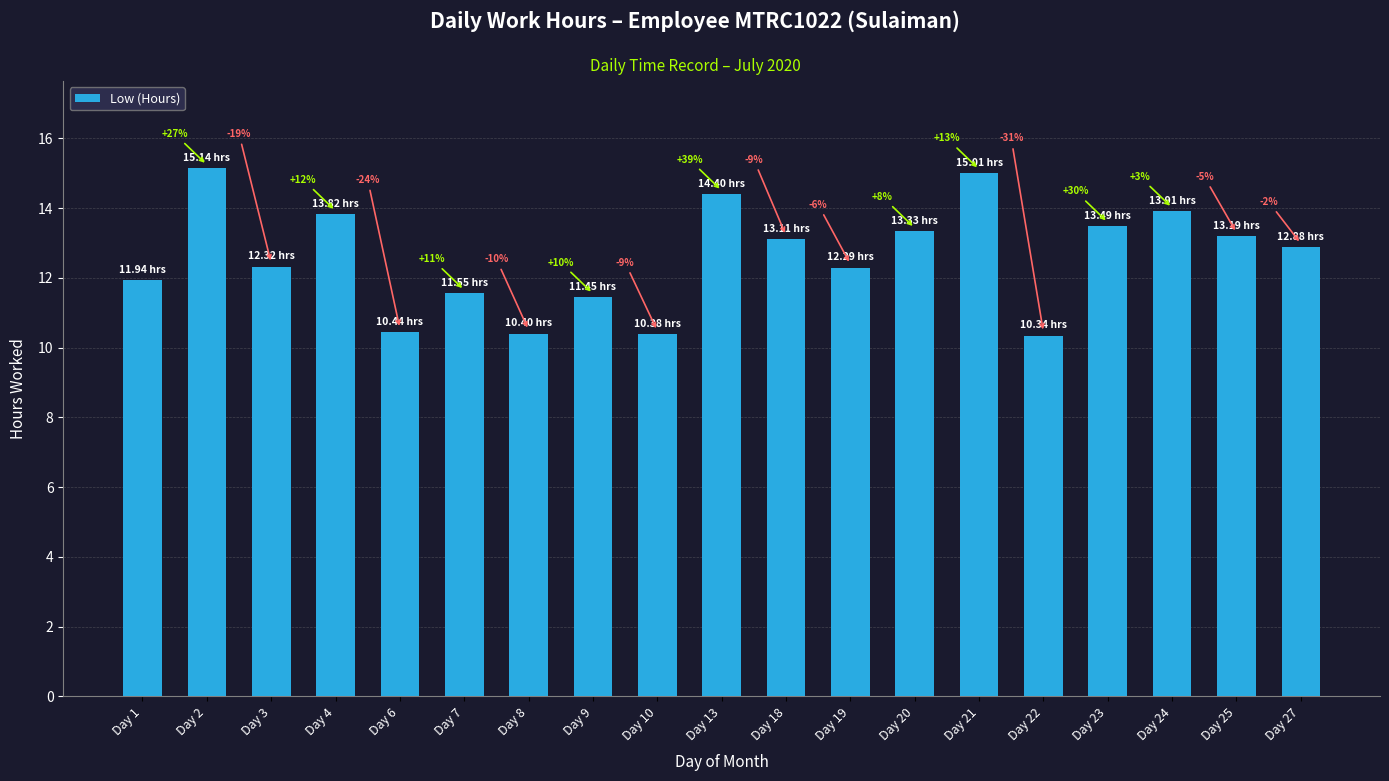

Does the chart contain any negative values?

No